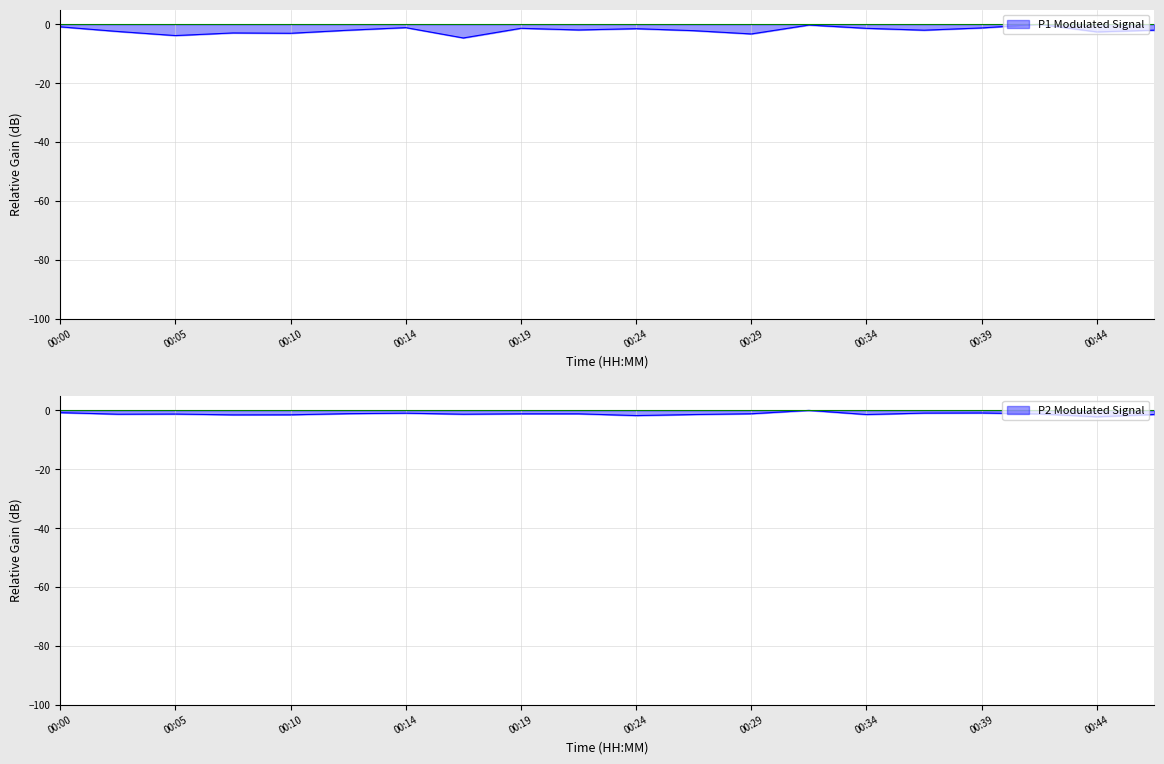

What is the smallest value displayed?

-4.6